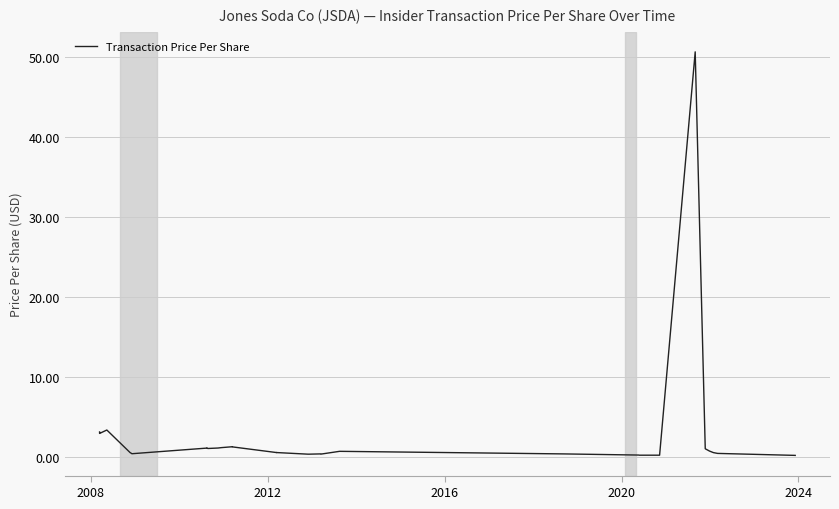

What is the minimum value shown in the chart?

0.1